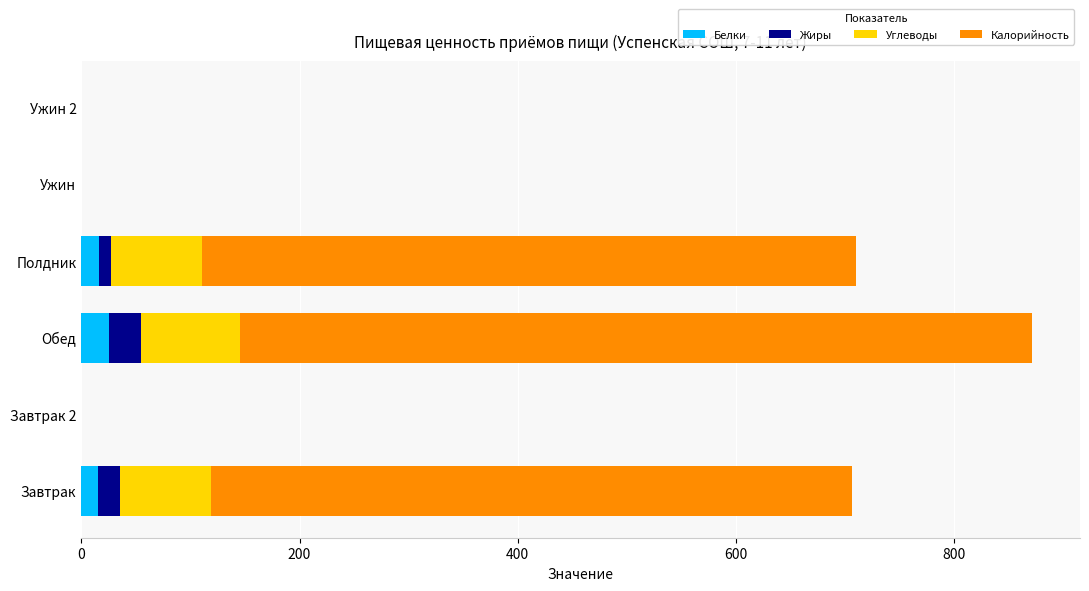

What is the highest value of the Белки series?

25.7